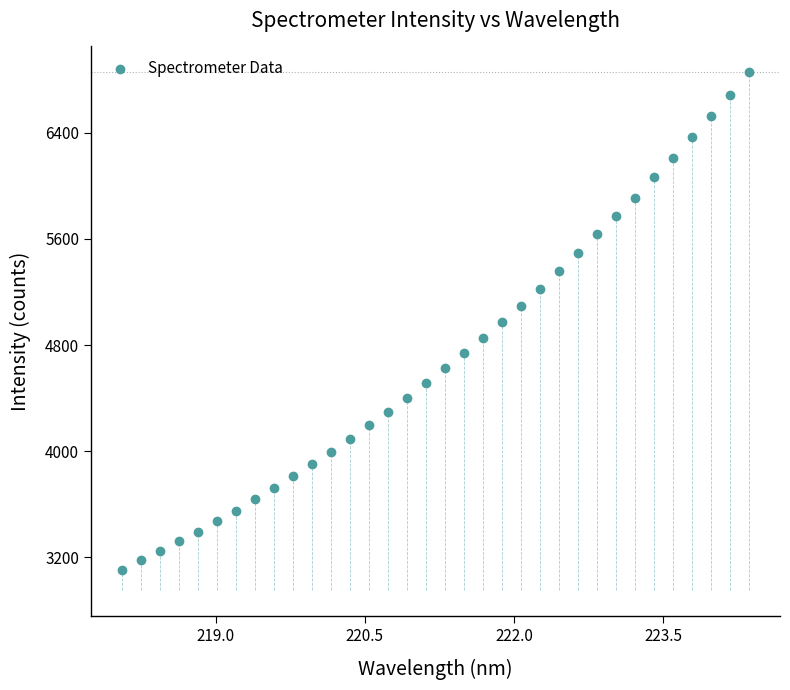

What is the range of Y values (max minus min)?

3749.9